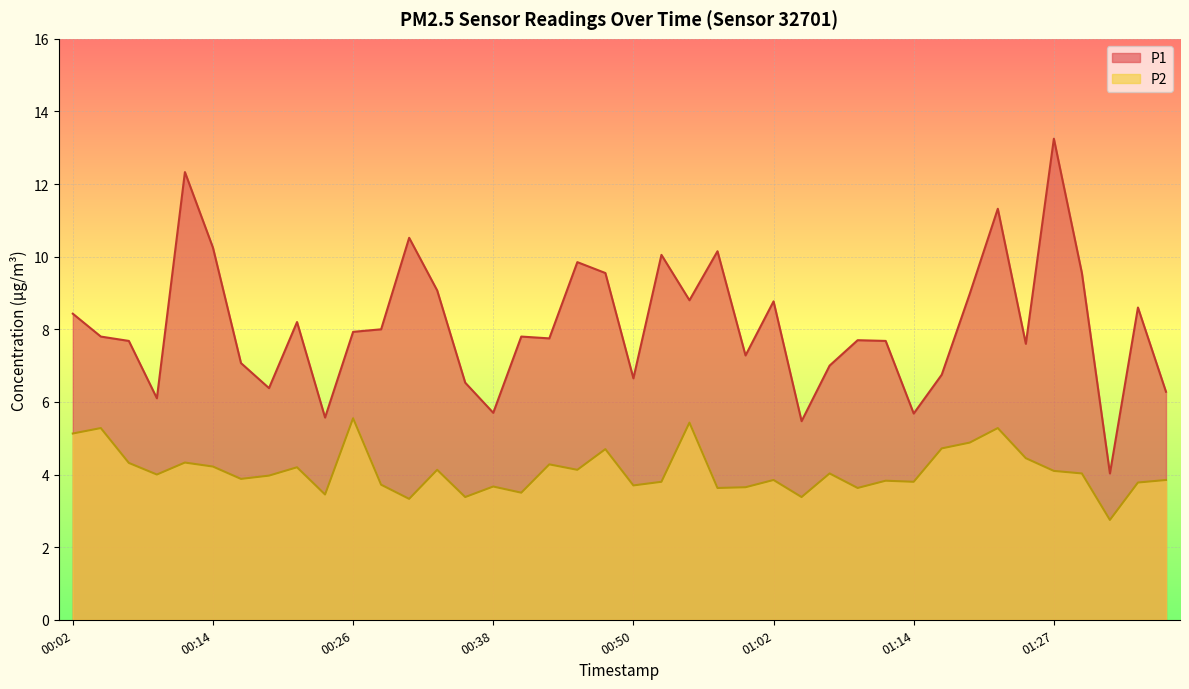

How many categories are shown in the chart?

40